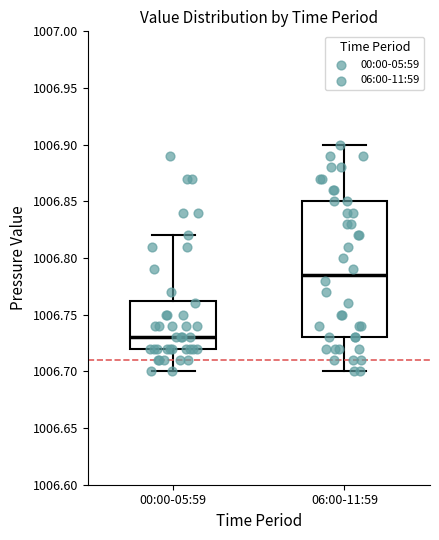

Reading left to right, transcribe this box plot: for each box, give where its median line is, the range the box spans, and where its two whiskers end, as read against the y-axis. The values are not printed on the chart, so give them approximately, as read against the axis.

00:00-05:59: median 1006.730, box 1006.720 to 1006.765, whiskers 1006.700 to 1006.820
06:00-11:59: median 1006.785, box 1006.730 to 1006.850, whiskers 1006.700 to 1006.900